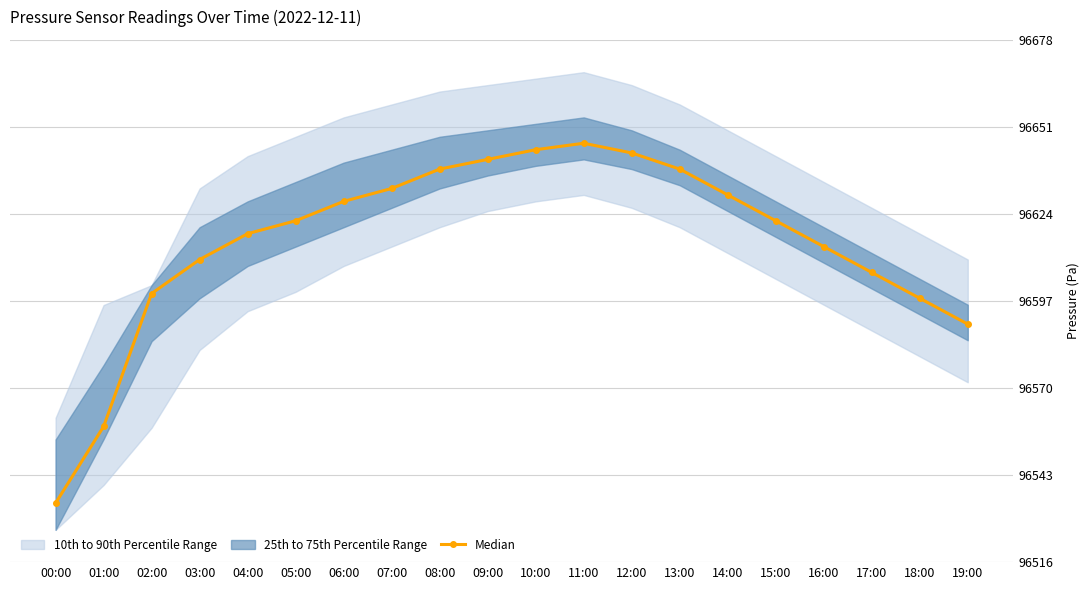

What is the difference between the second highest and minimum values?

109.4